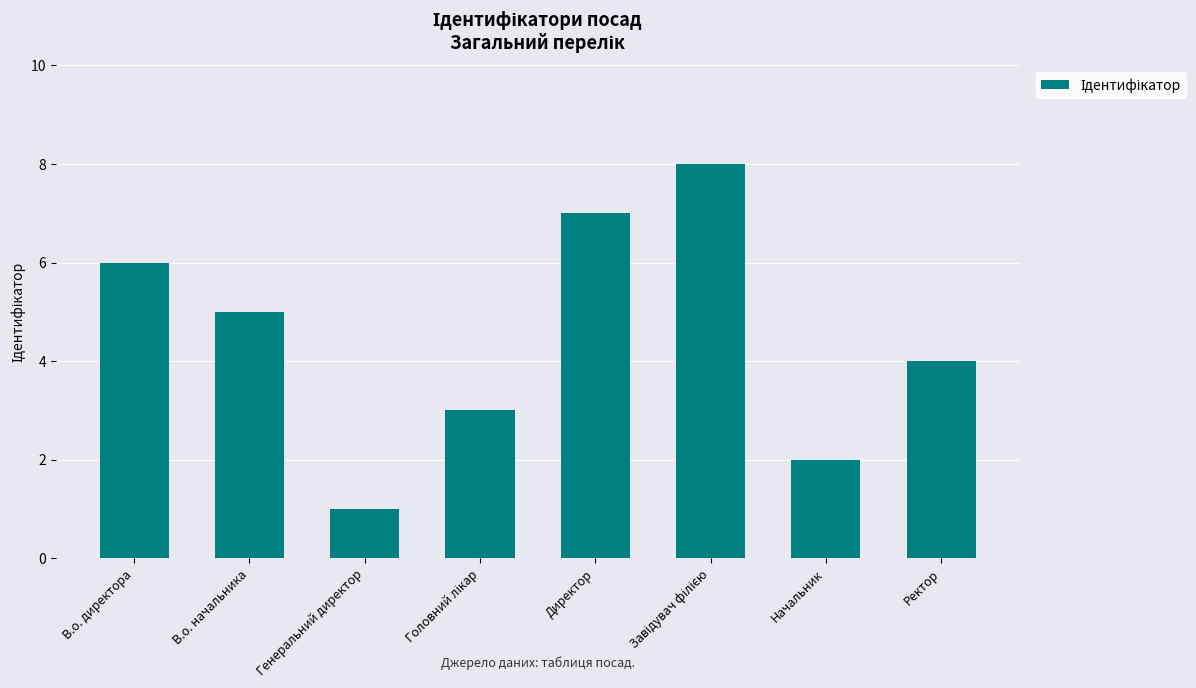

What is the label of the 8th bar from the right?

В.о. директора